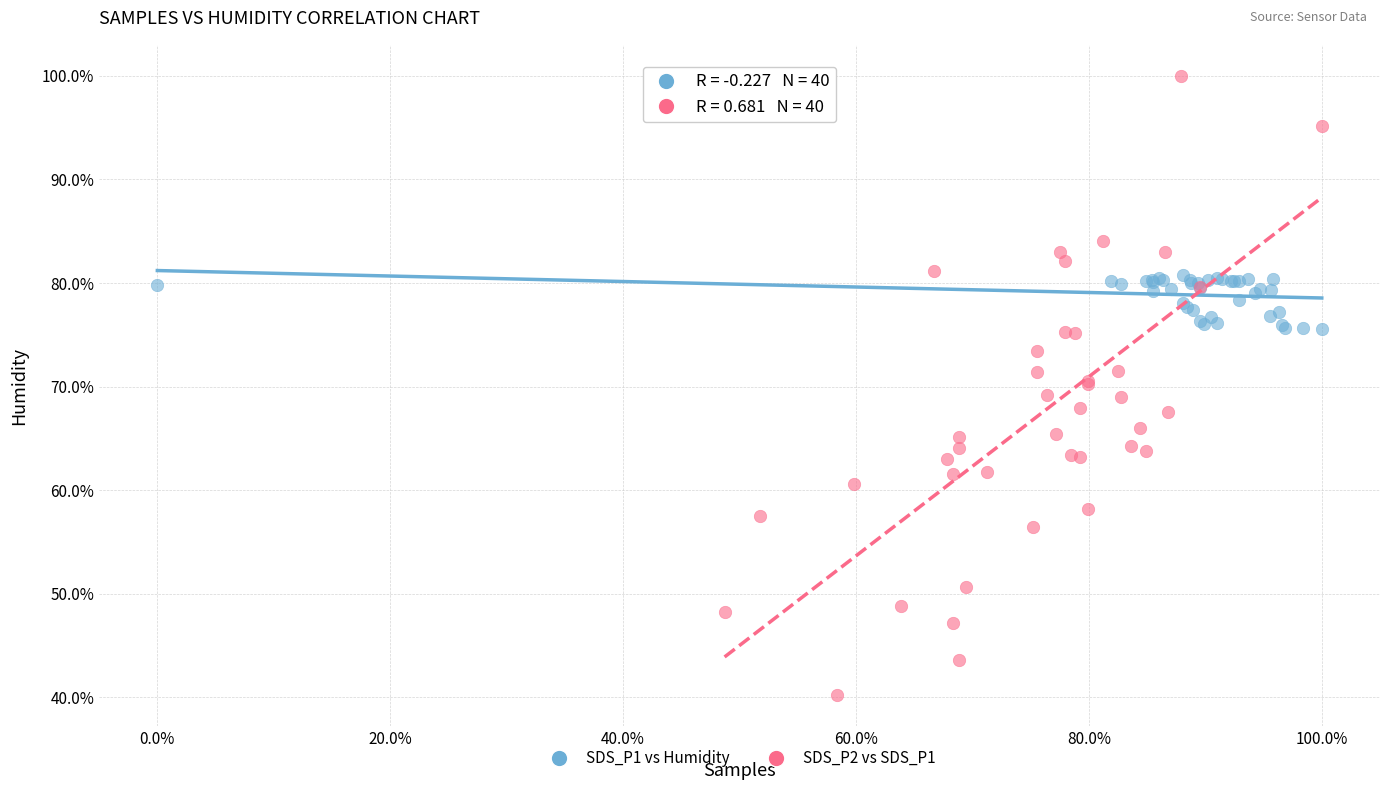

Which series has the widest spread of Y values?

SDS_P2 vs SDS_P1